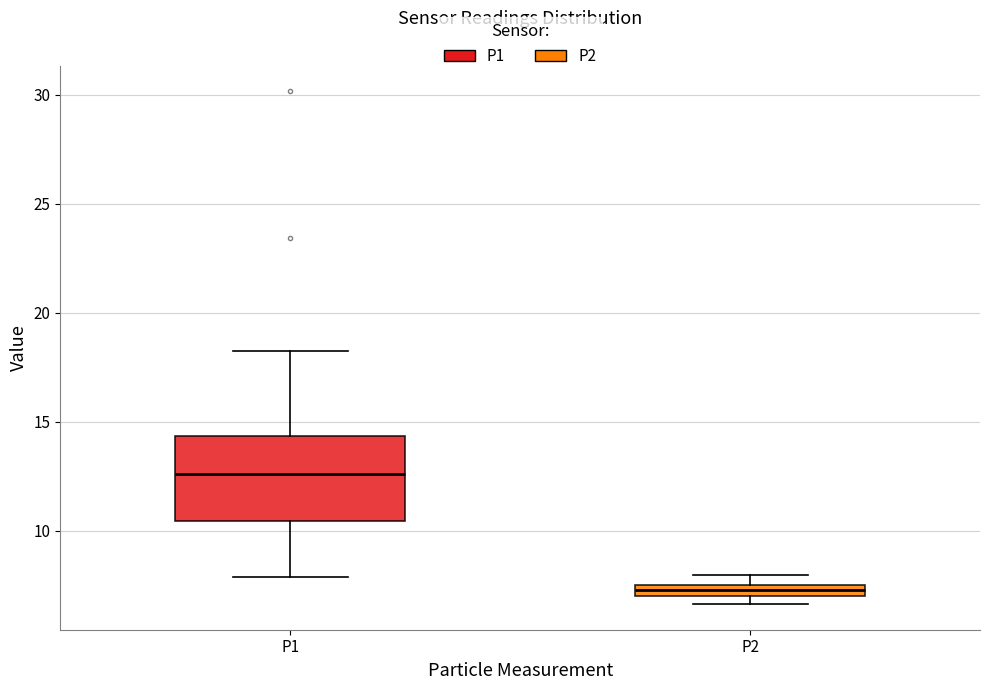

Which box has the highest median line?

P1